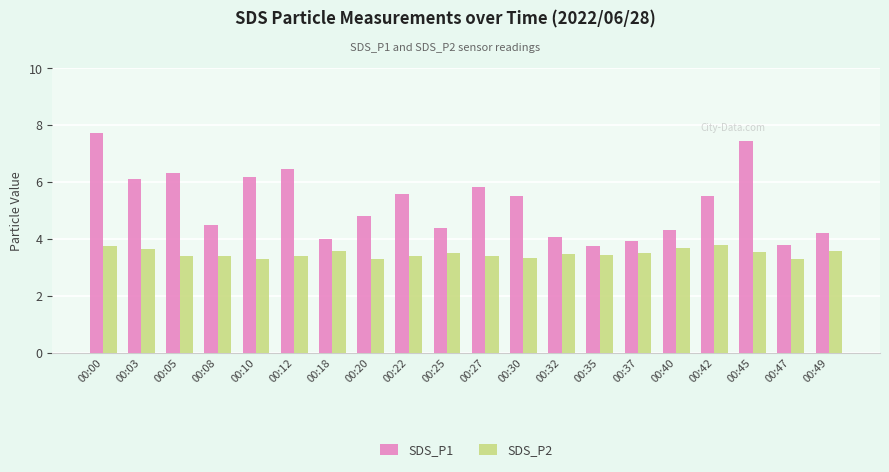

What is the spread (max minus min) of values at 00:03?

2.4